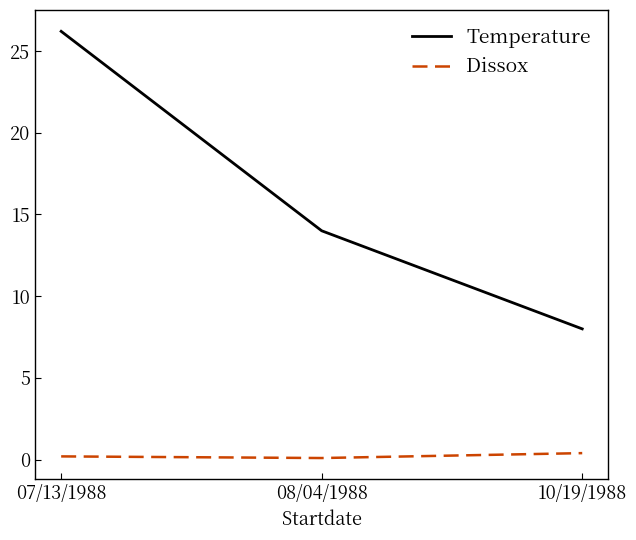

Count the Dissox values in the range 0 to 1.

3